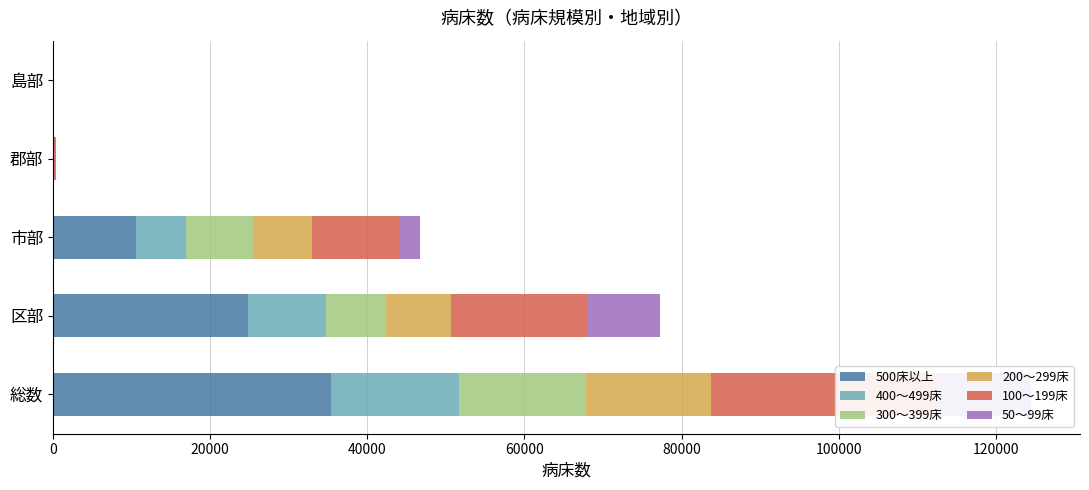

What are all the series names shown in the legend?

500床以上, 400～499床, 300～399床, 200～299床, 100～199床, 50～99床